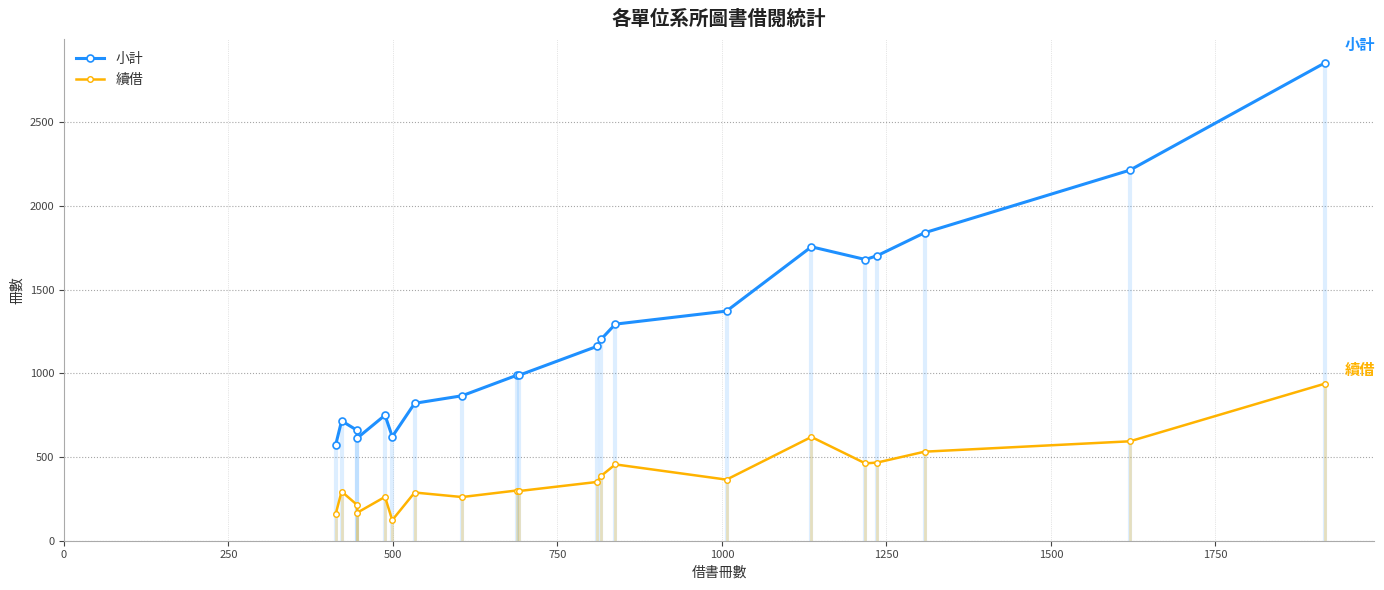

How many interior local peaks does the 續借 series have?

6